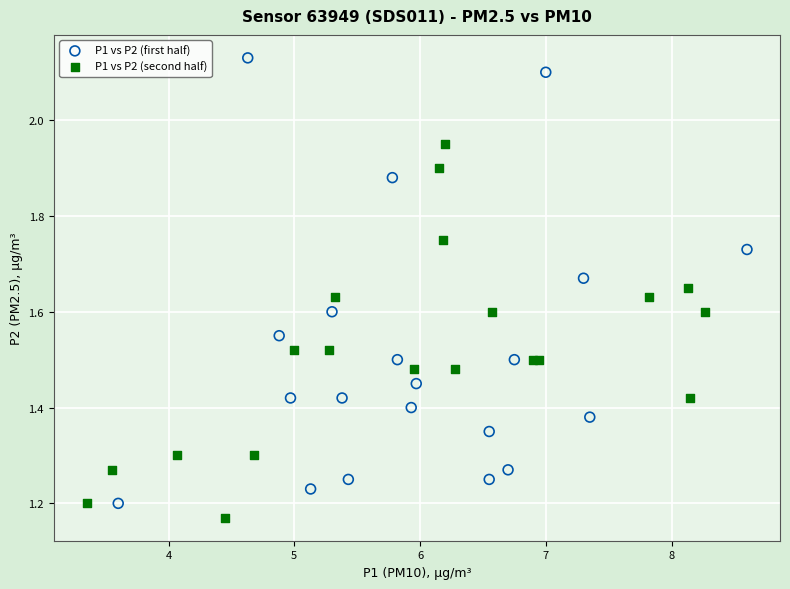

Which series has the widest spread of Y values?

P1 vs P2 (first half)